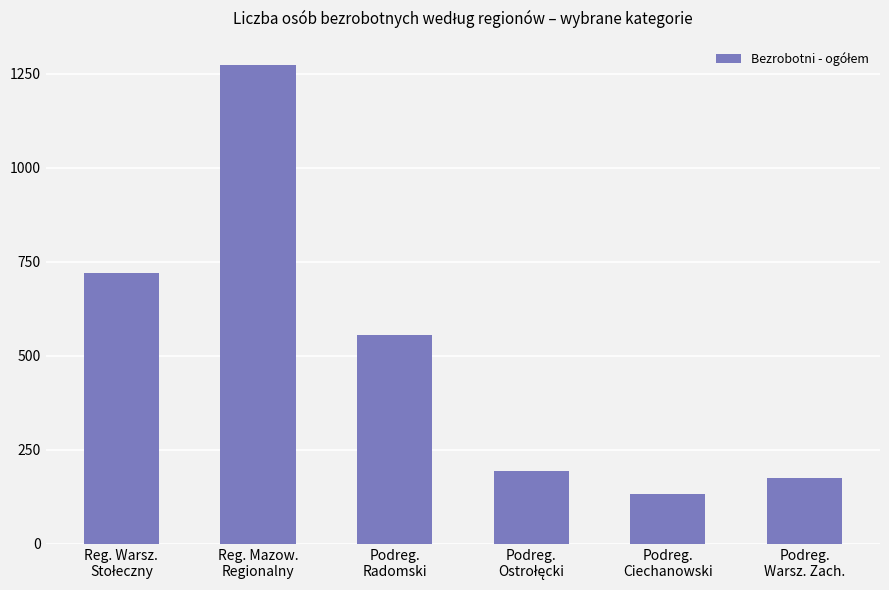

True or false: the data shows 50 at Podreg.
Ciechanowski.

False